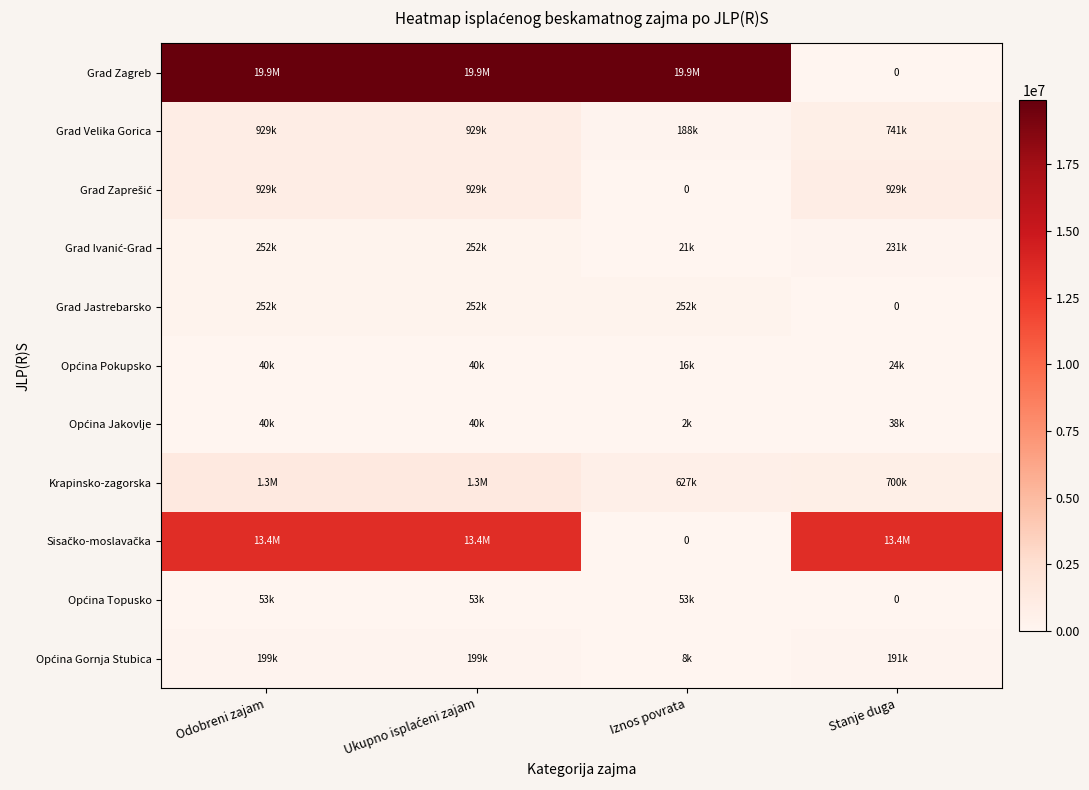

Rank the series by their maximum value, from lowest to highest.

Općina Pokupsko, Općina Jakovlje, Općina Topusko, Općina Gornja Stubica, Grad Ivanić-Grad, Grad Jastrebarsko, Grad Velika Gorica, Grad Zaprešić, Krapinsko-zagorska, Sisačko-moslavačka, Grad Zagreb